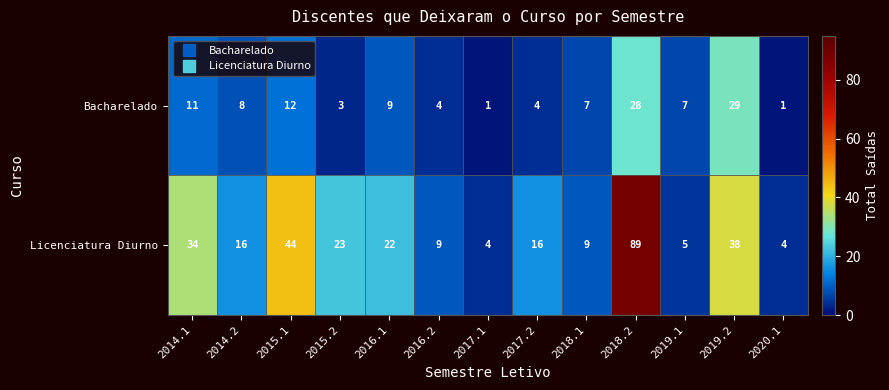

How many values in the Licenciatura Diurno series are below 16?

5